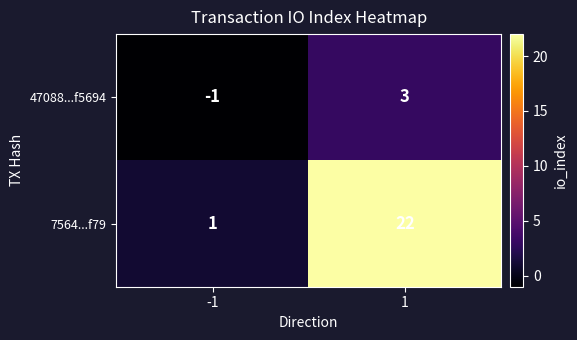

Reading right to left, list all the values displayed in this chart.

47088...f5694: 3	-1
7564...f79: 22	1